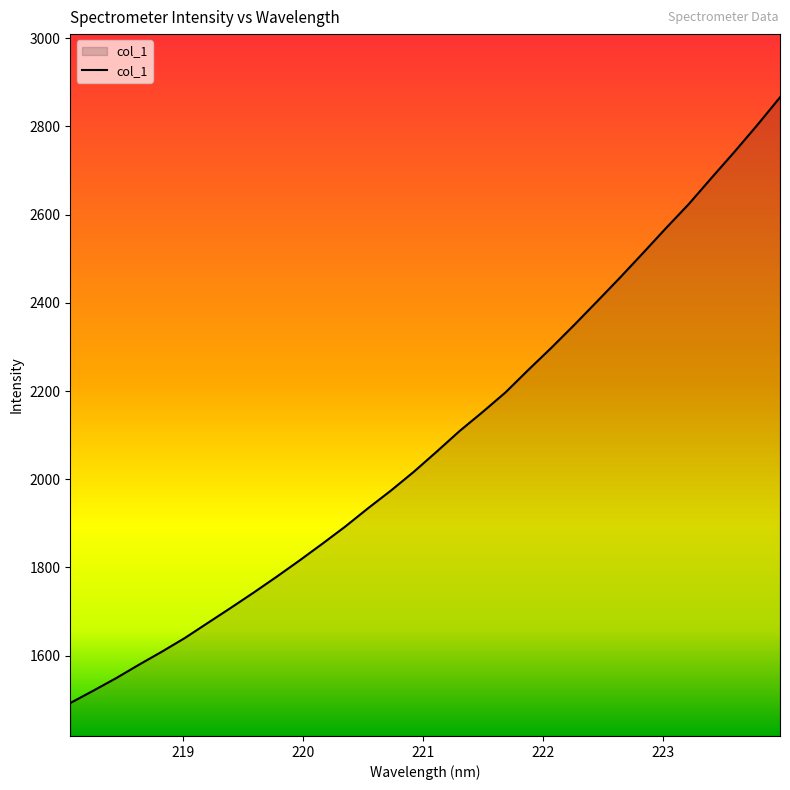

What is the greatest value displayed?

2865.6